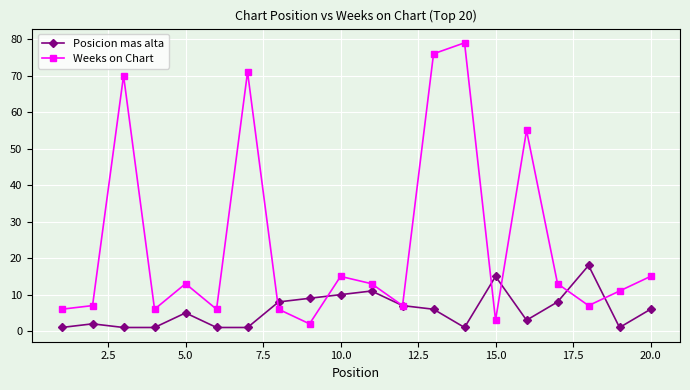

Which series ends up on top after the final intersection of Weeks on Chart and Posicion mas alta?

Weeks on Chart